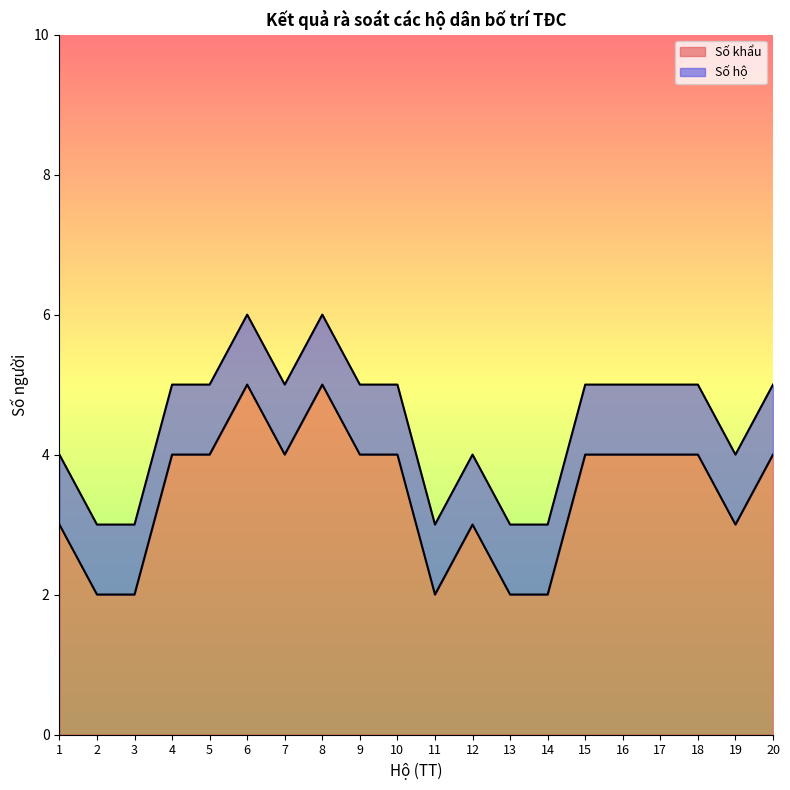

What is the smallest value displayed?

2